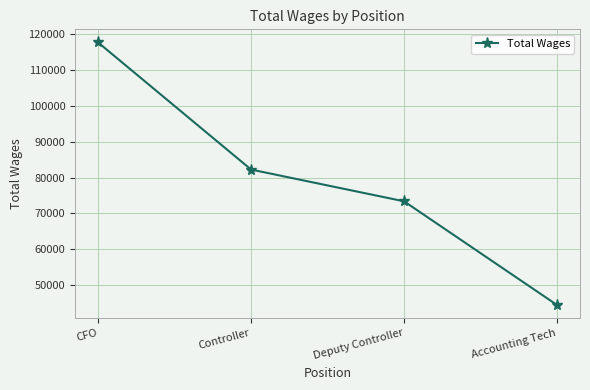

At which category does the chart reach its minimum across all series?

Accounting Tech